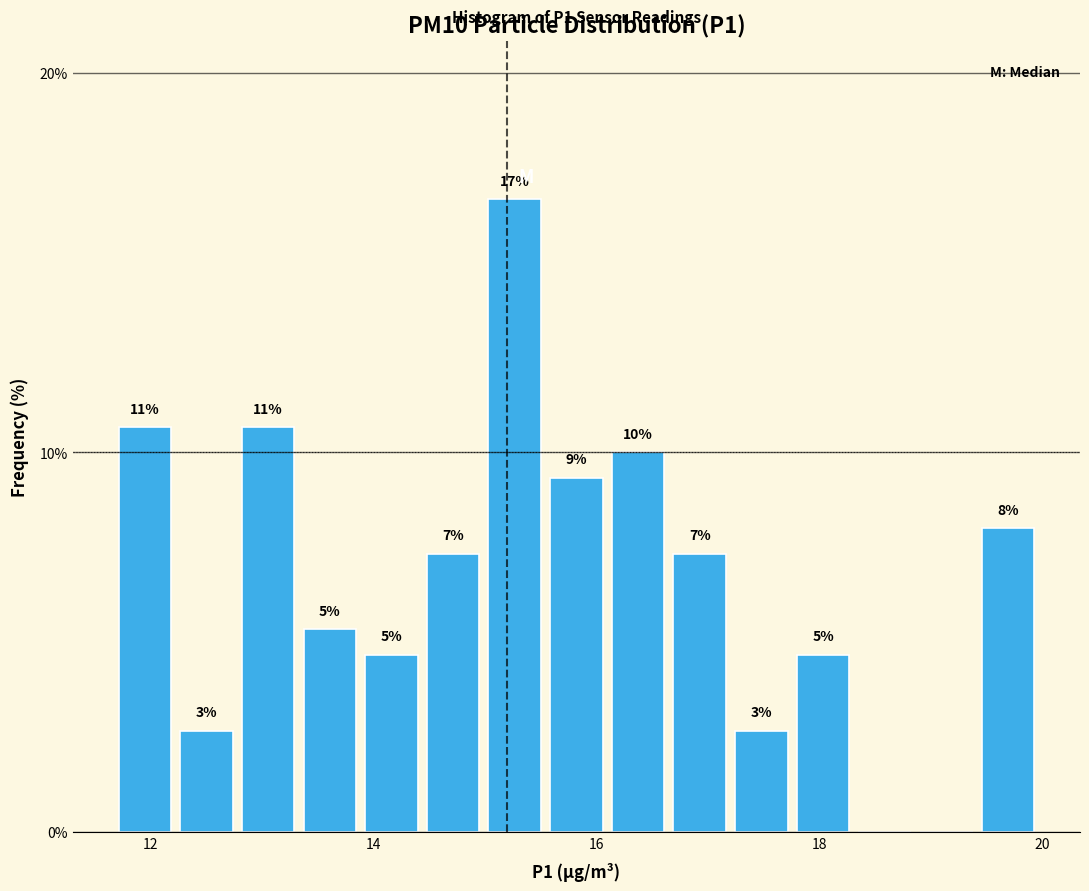

Read against the x-axis, roughly where is the centre of the tallest bar?

15.2